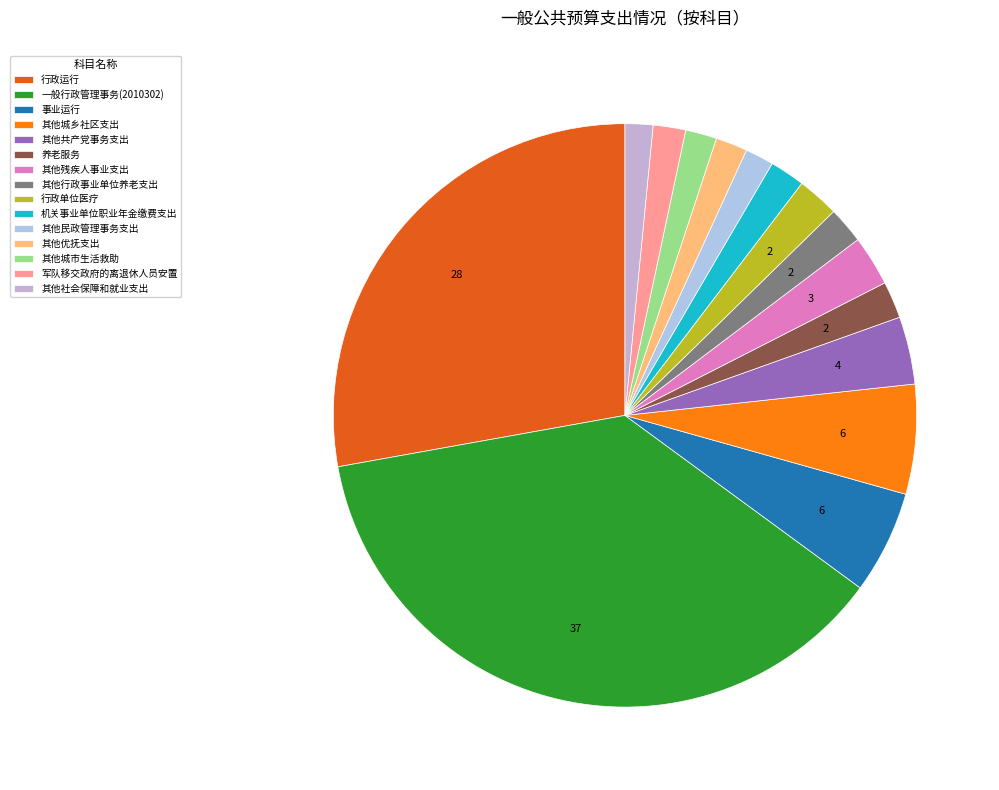

What is the change in value from 事业运行 to 养老服务?

-5598739.7